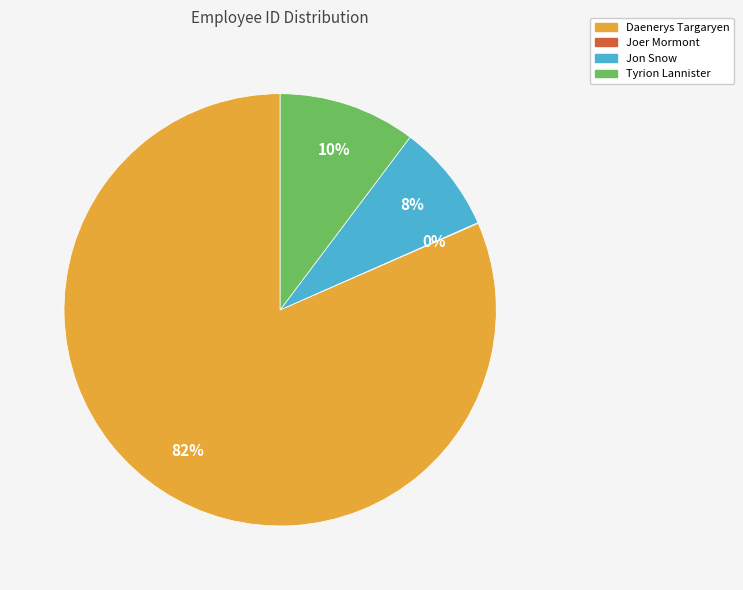

Does Daenerys Targaryen account for over 50% of the chart?

Yes